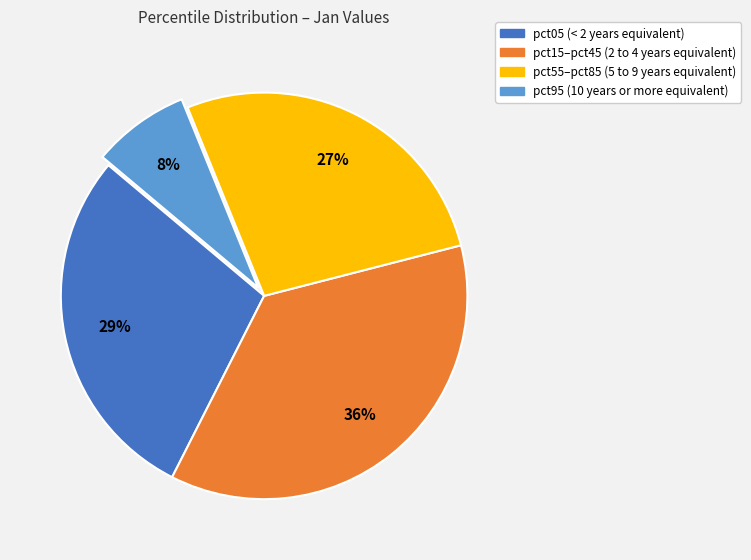

Is there a majority slice in this chart?

No